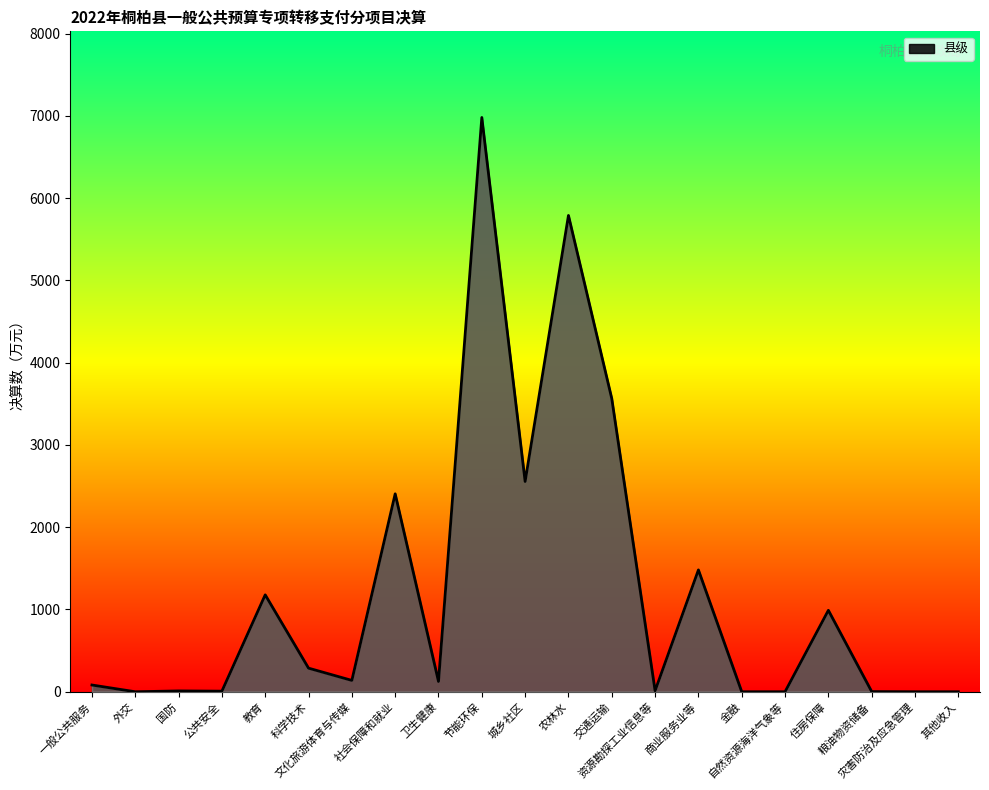

What is the greatest value displayed?

6981